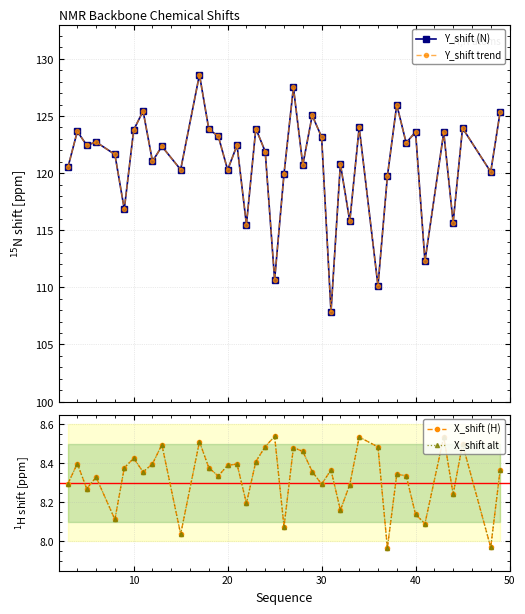

How many lines are shown in the chart?

4